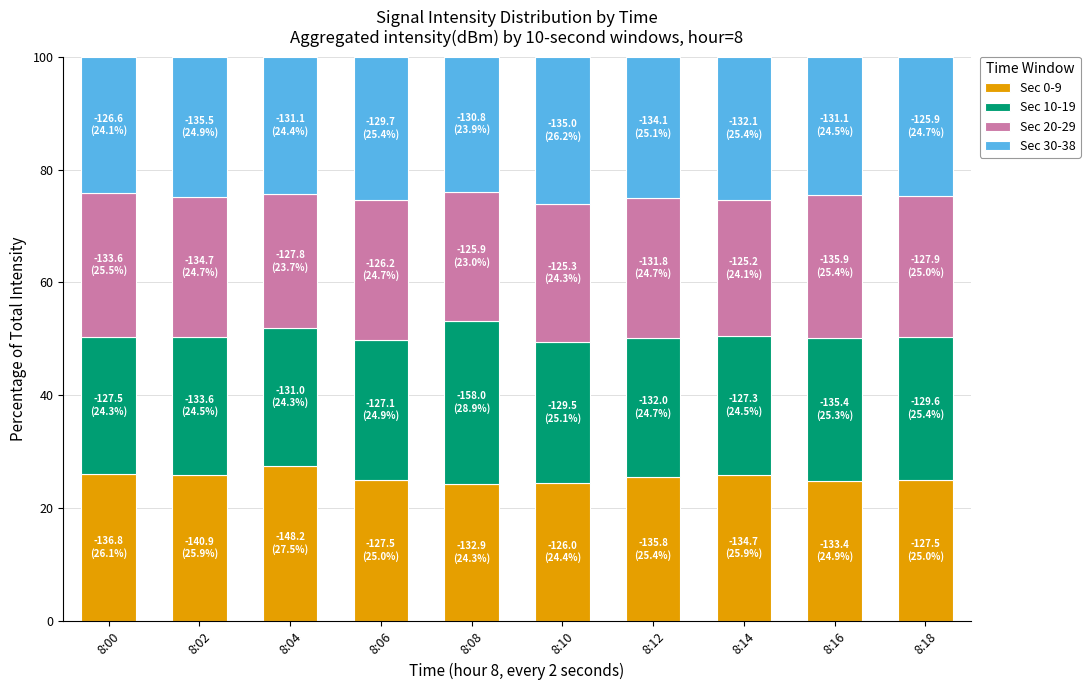

True or false: Sec 0-9 has a value of 6.0 at 8:00.

False